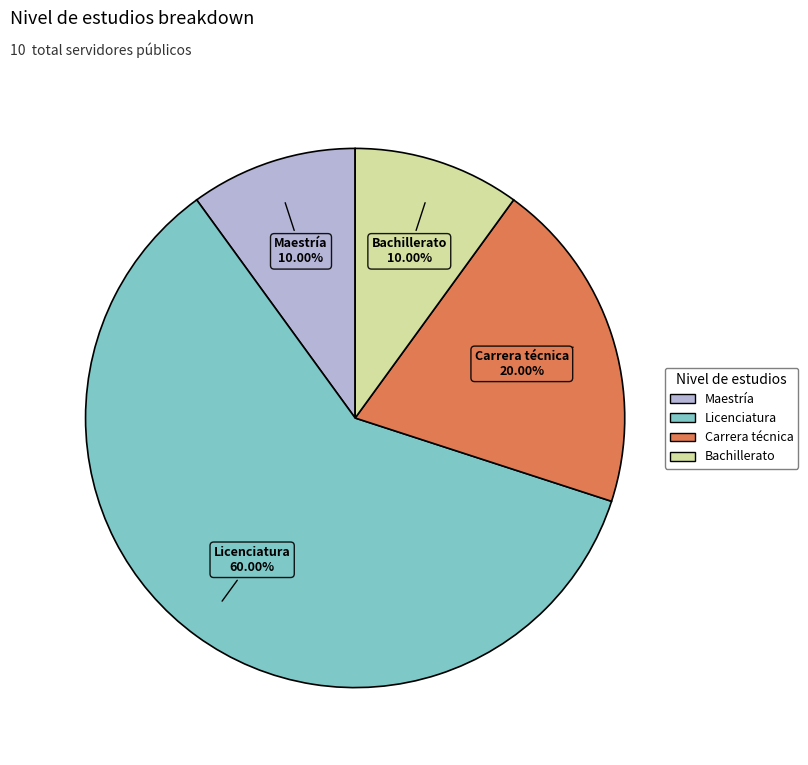

To the nearest percent, what percentage of the pie is Carrera técnica?

20%